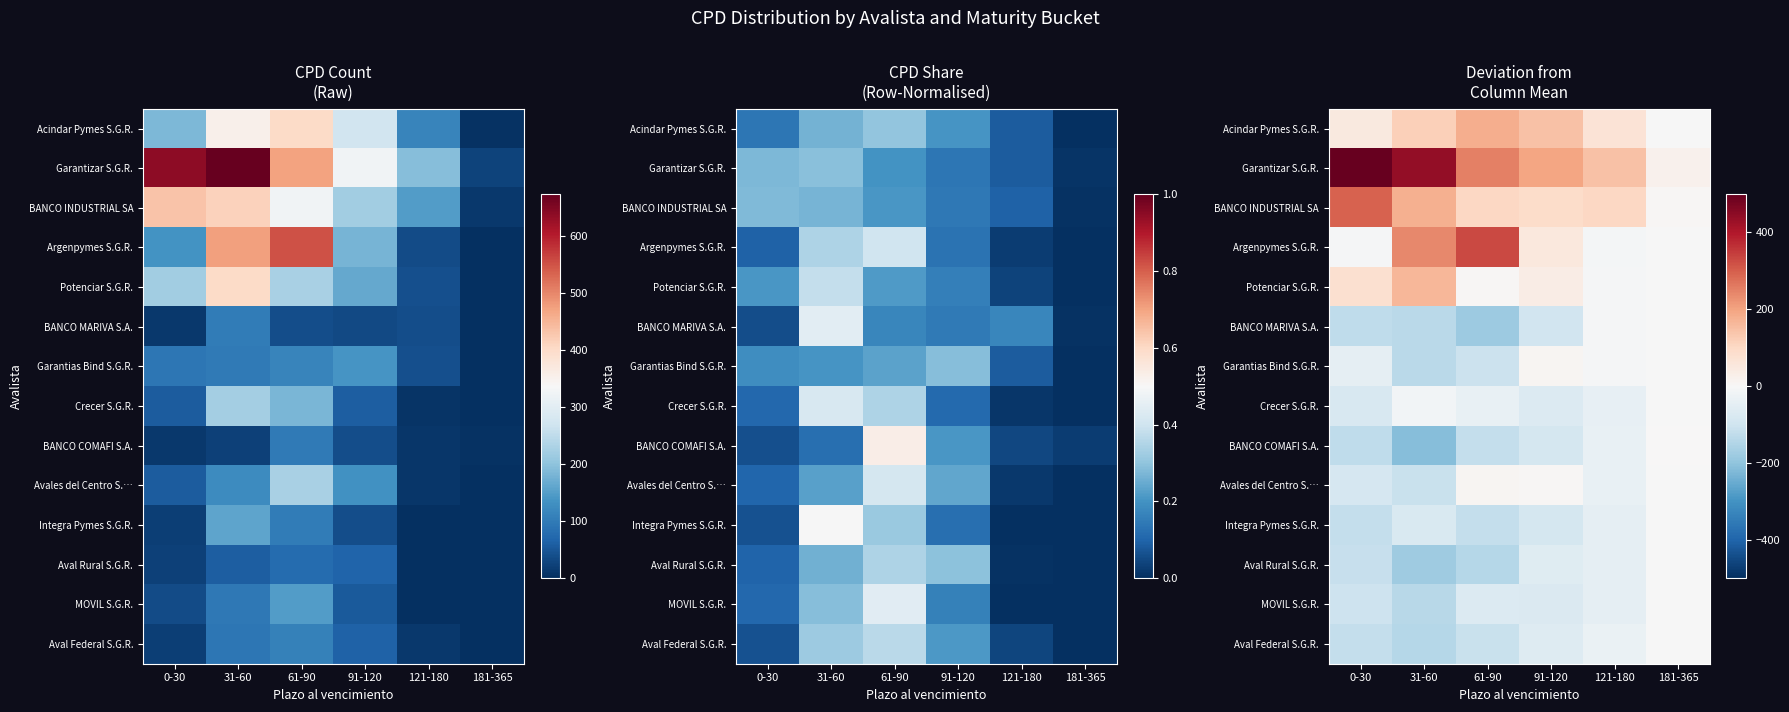

Between 61-90 and 181-365, which series saw the biggest shift?

Argenpymes S.G.R.